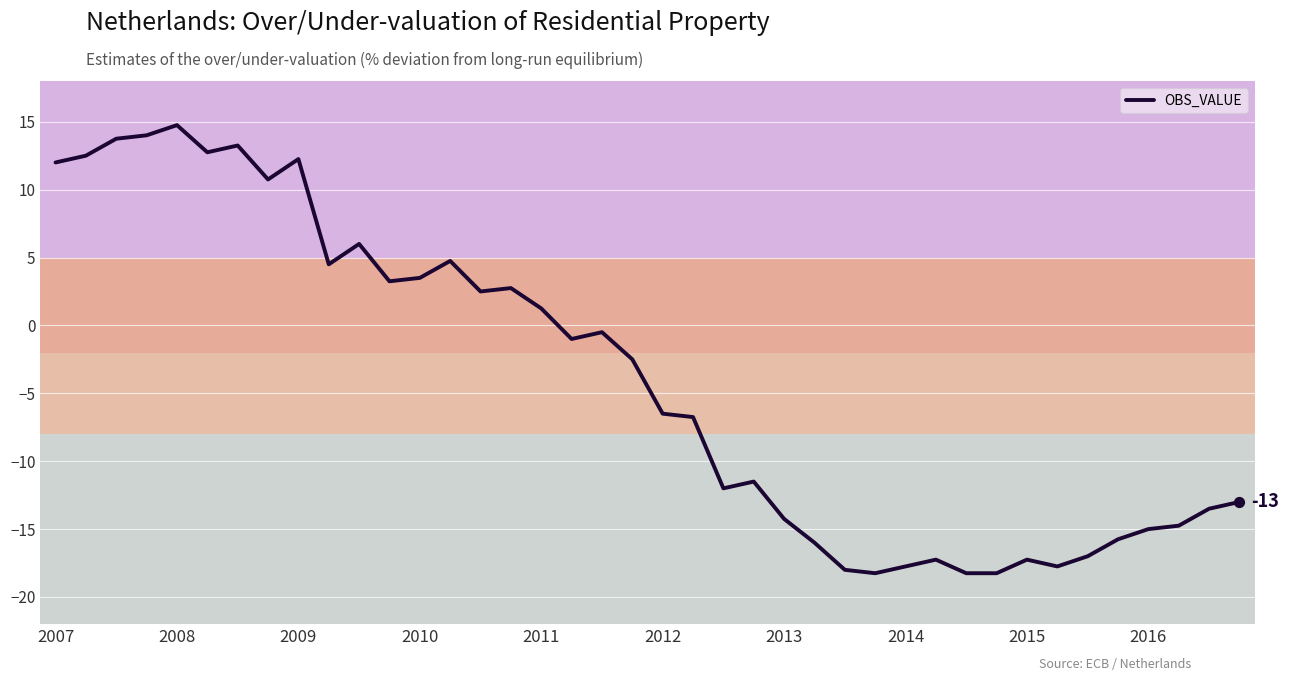

What is the difference between the maximum and minimum values?

33.0